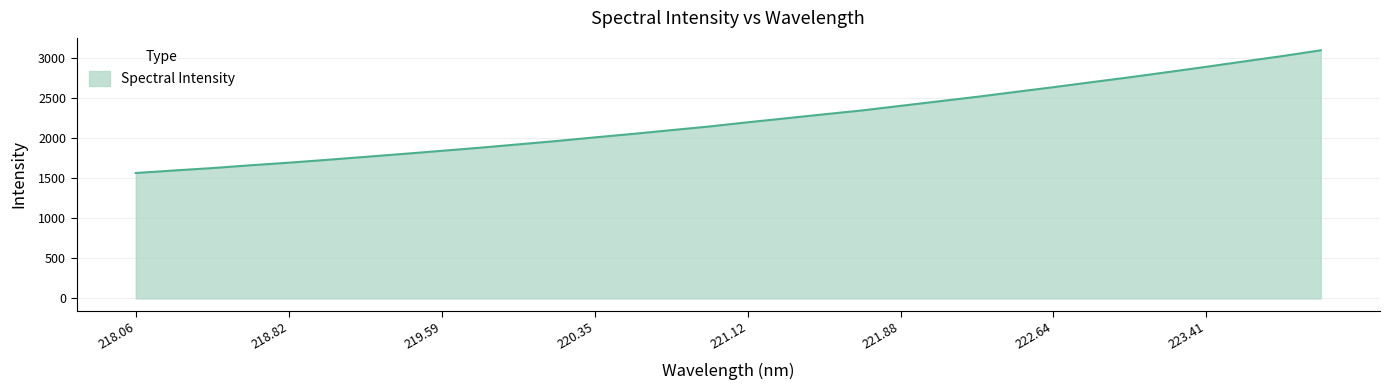

What is the maximum value shown in the chart?

3097.7